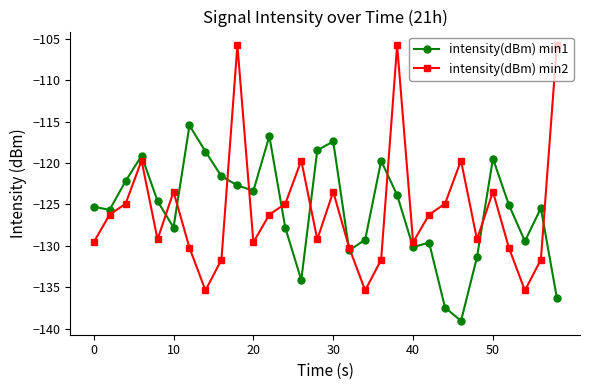

What is the greatest value displayed?

-105.8